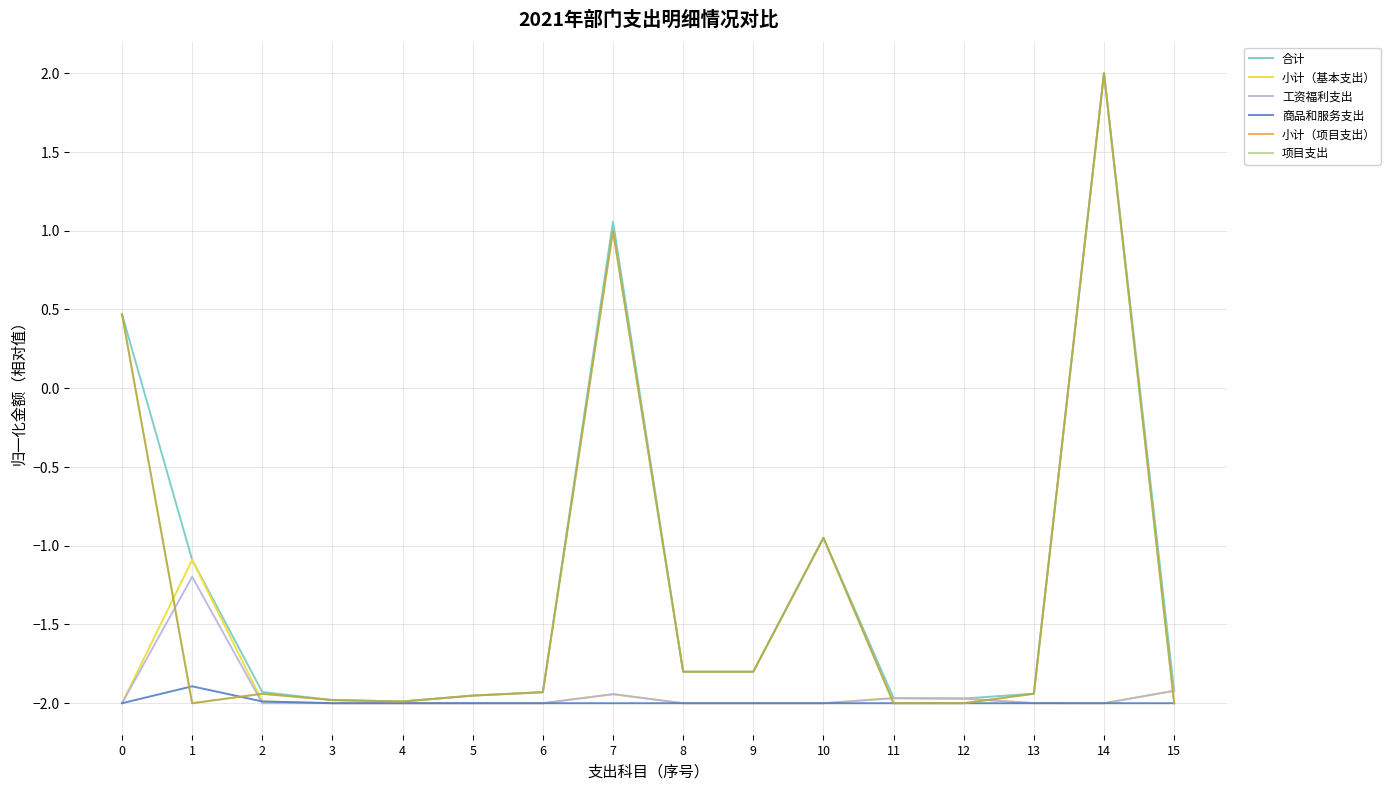

What is the total value across all series at 7?

-2.8